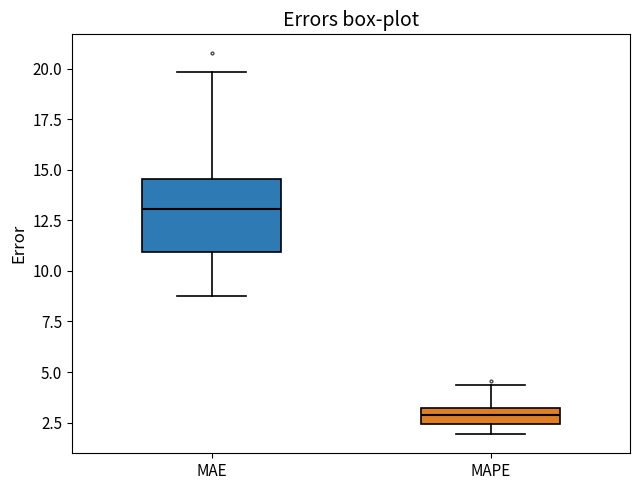

Where is the upper edge of the box for MAE on the y-axis? The values are not printed on the chart, so give them approximately, as read against the axis.

14.5